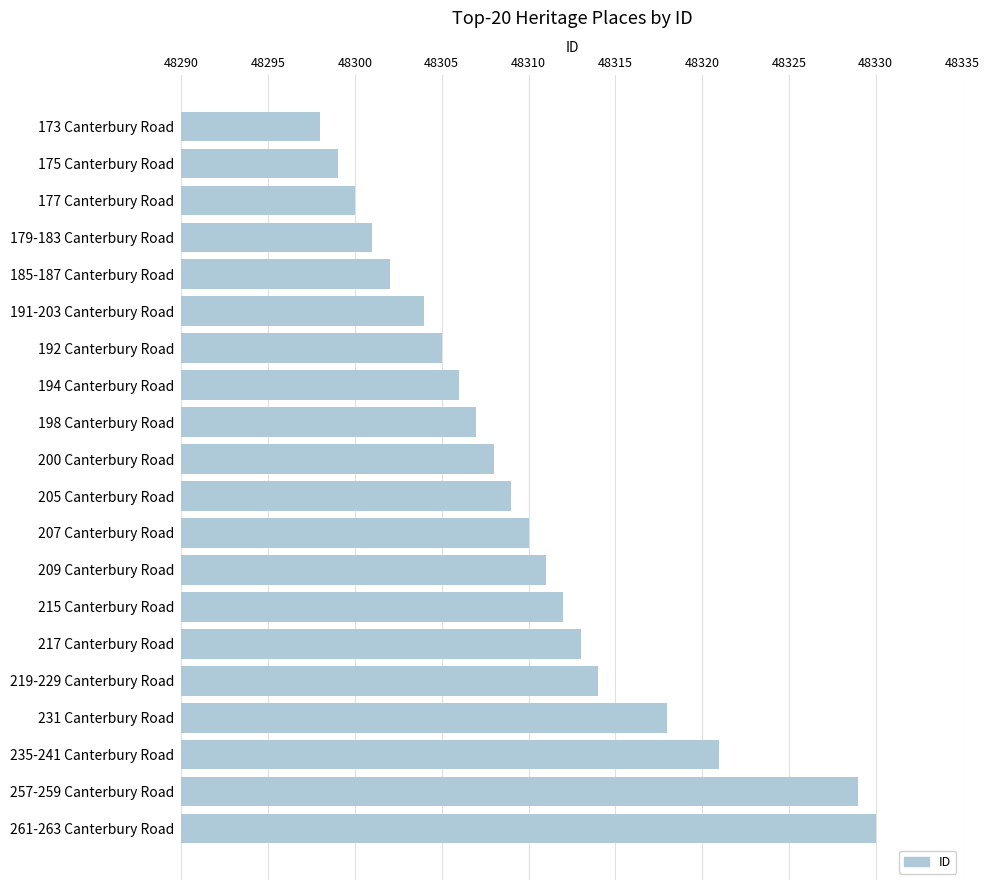

Does the chart contain any negative values?

No